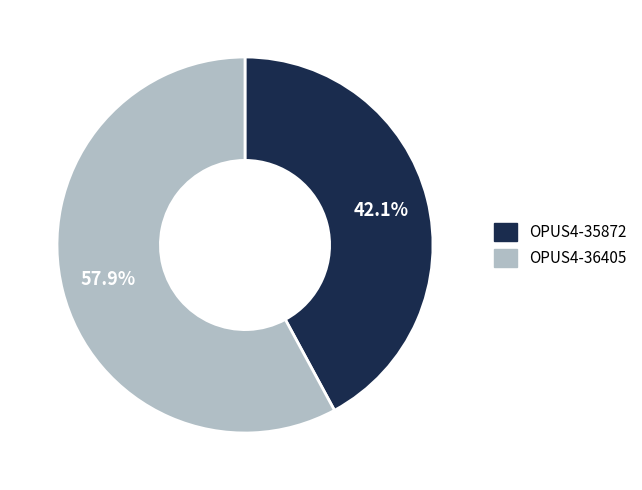

How much of the chart is everything except OPUS4-36405?

42.1%